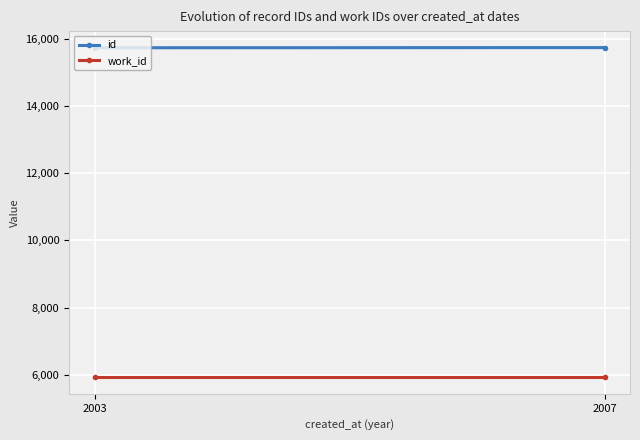

What is the greatest value displayed?

15736